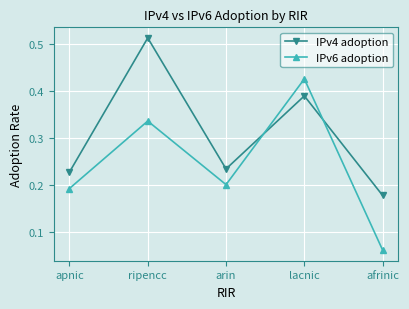

What are all the series names shown in the legend?

IPv4 adoption, IPv6 adoption